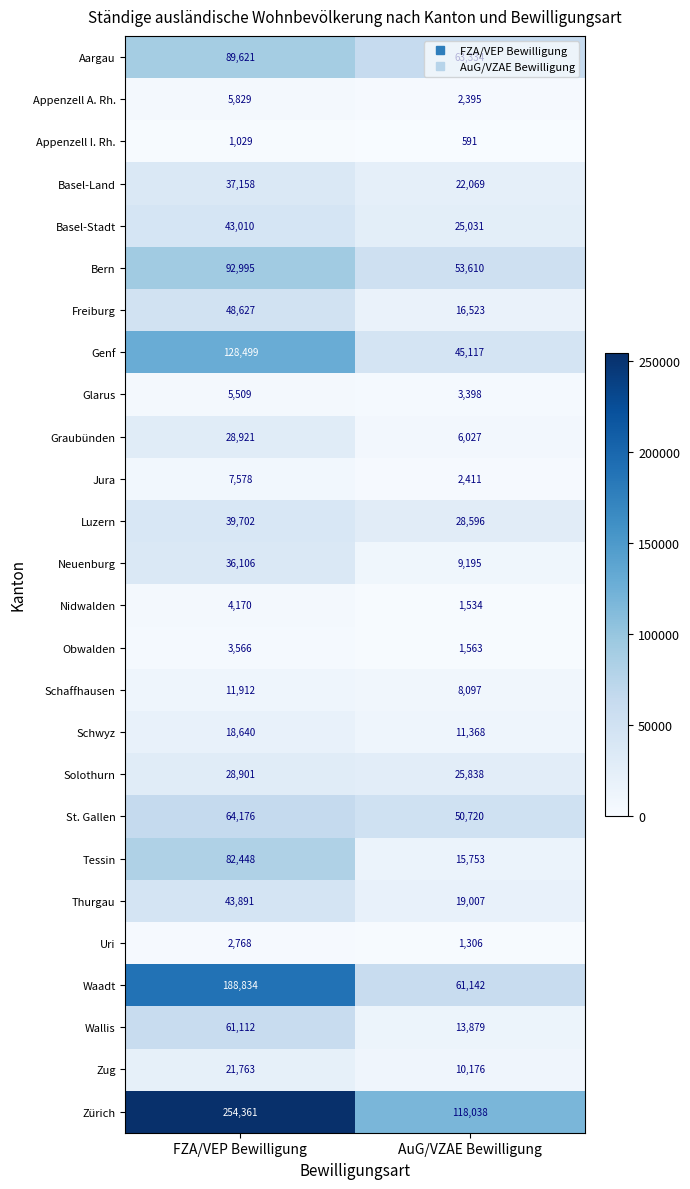

What is the sum of all Schaffhausen values?

20009